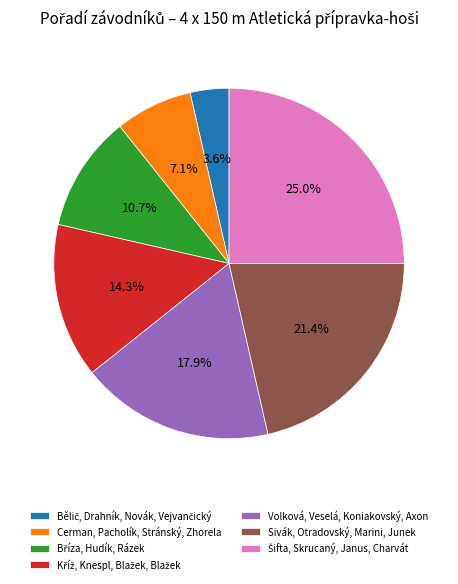

What is the ratio of the value at Cerman, Pacholík, Stránský, Zhorela to the value at Sivák, Otradovský, Marini, Junek?

0.3